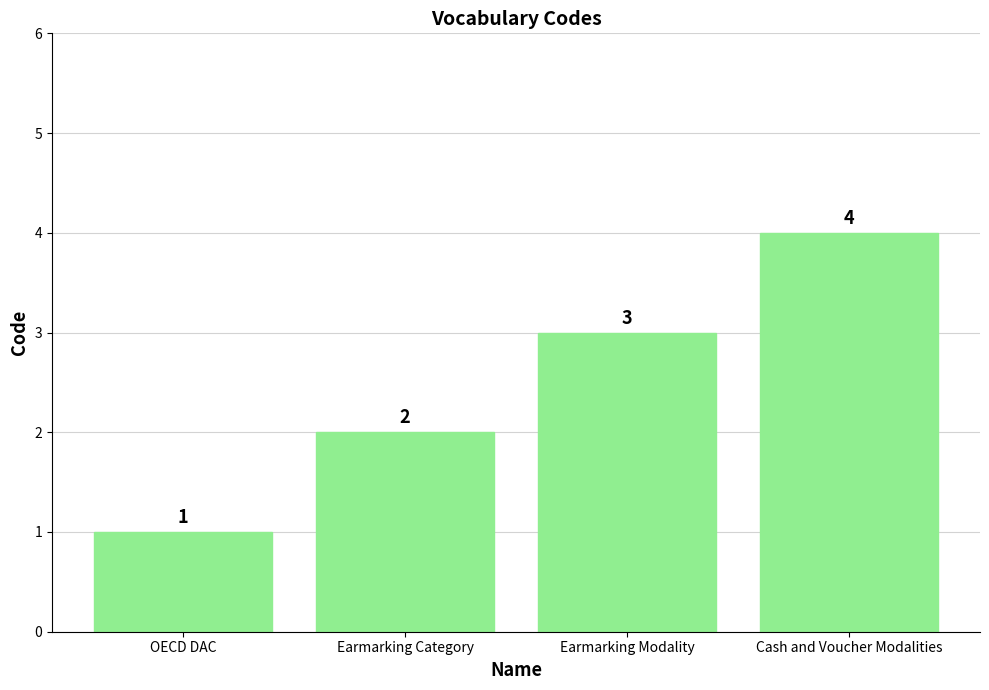

The value at Cash and Voucher Modalities is 4. True or false?

True